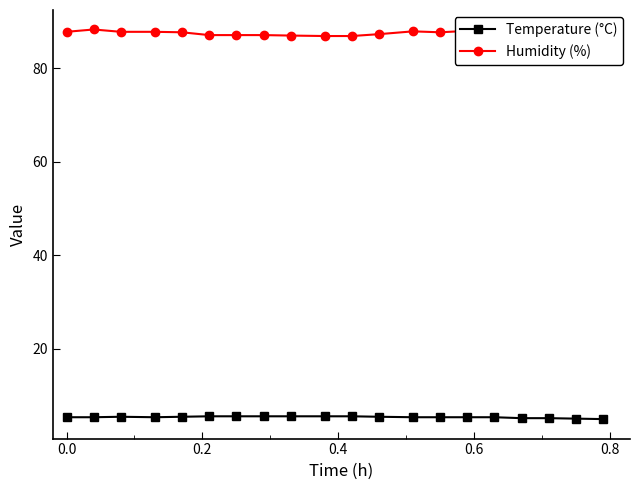

Which series has the largest total across all categories?

Humidity (%)